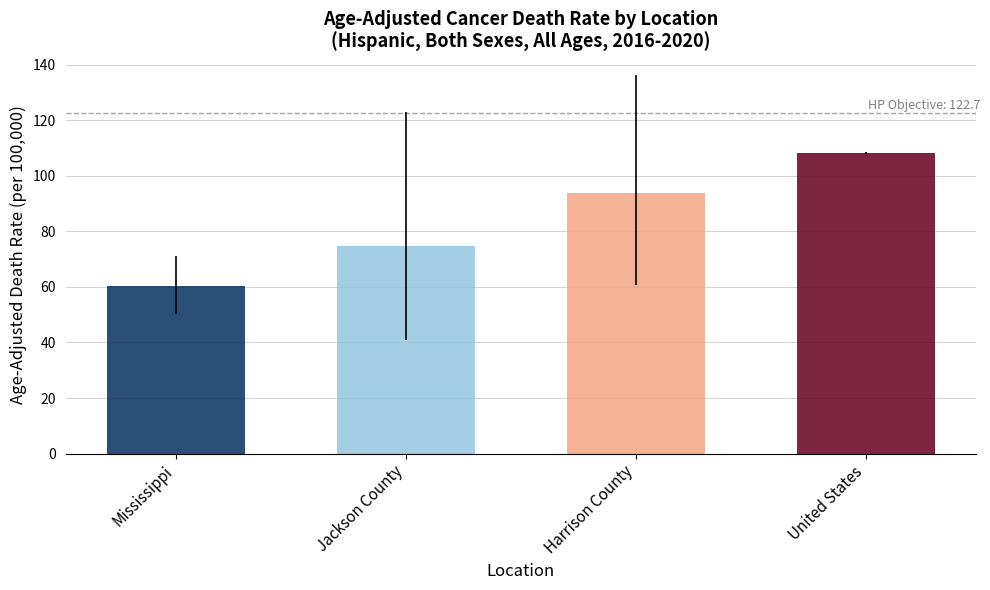

Which category has the highest value across all series?

United States